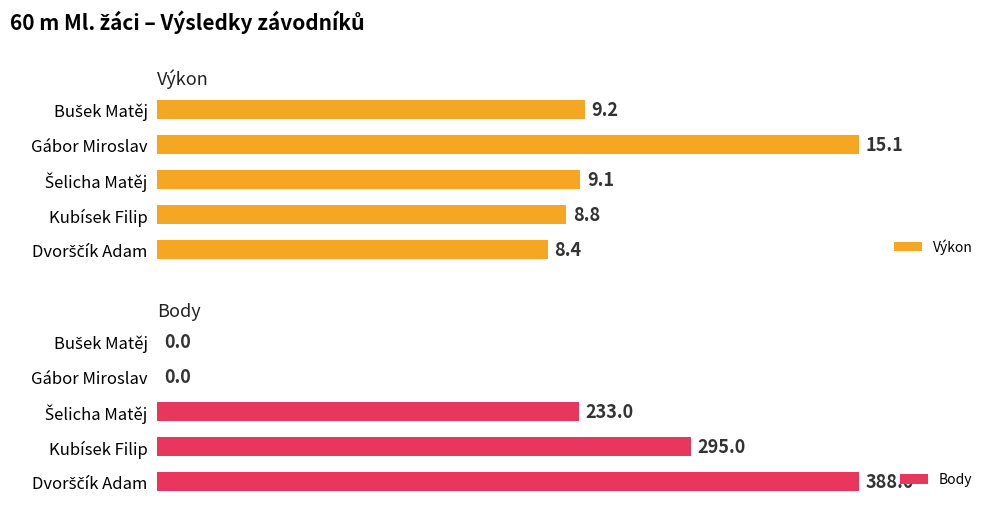

What is the difference between the maximum and second lowest values in the Body series?

388.0